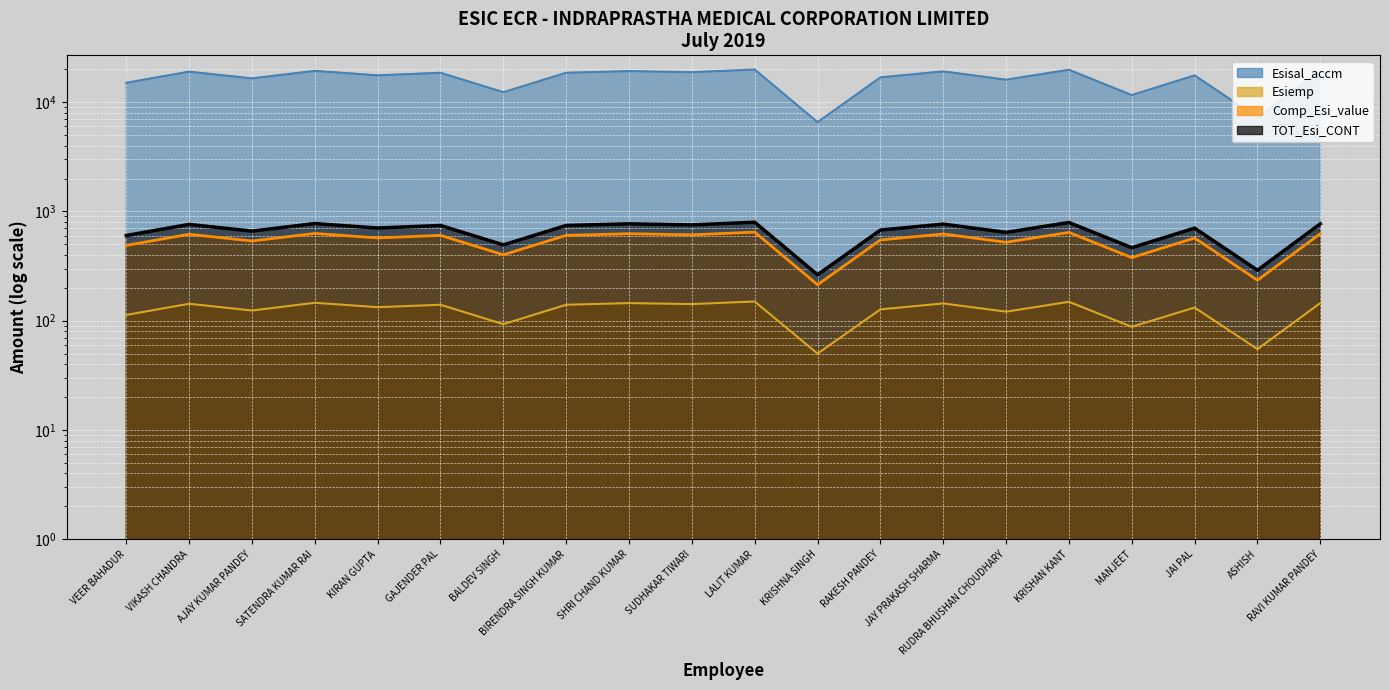

Between JAY PRAKASH SHARMA and GAJENDER PAL, which is larger?

JAY PRAKASH SHARMA